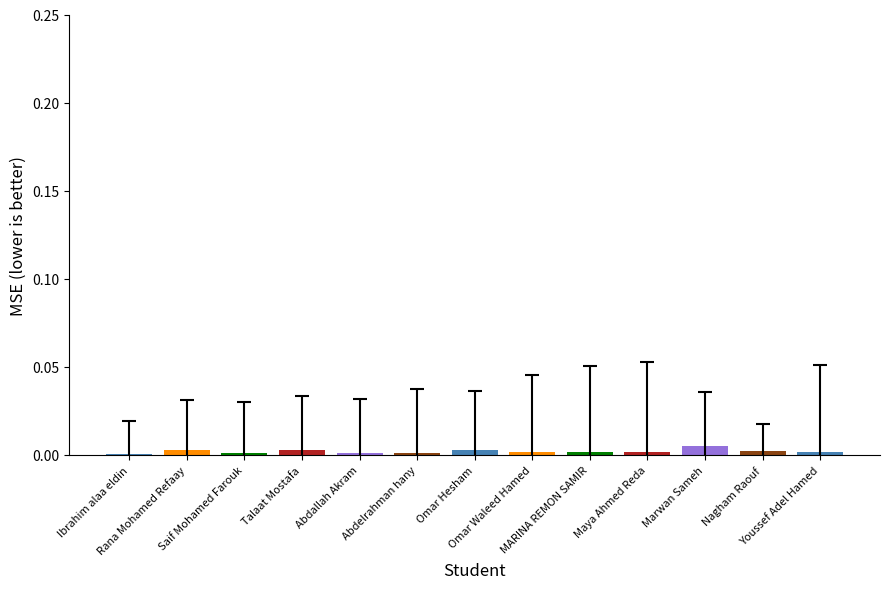

Are the bars horizontal?

No